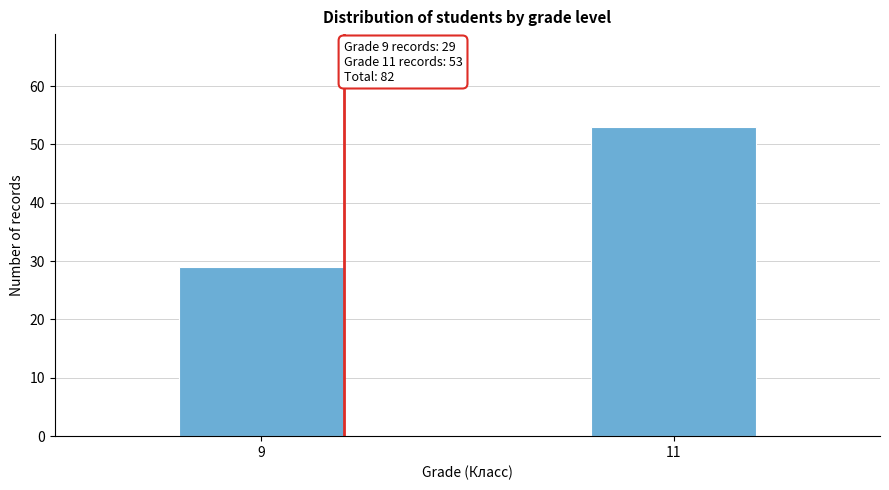

Reading right to left, list all the values displayed in this chart.

53	29